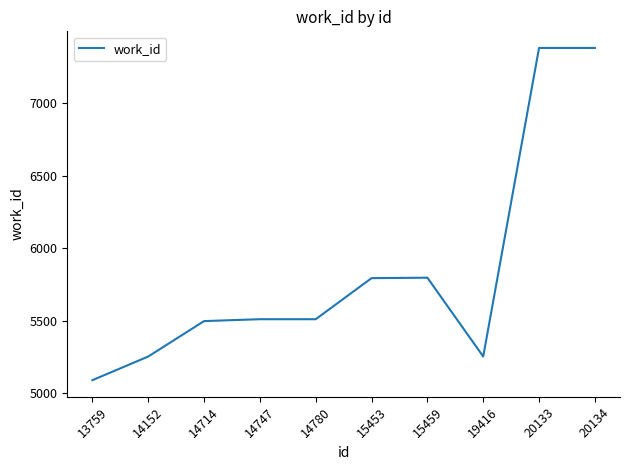

What is the greatest value displayed?

7379